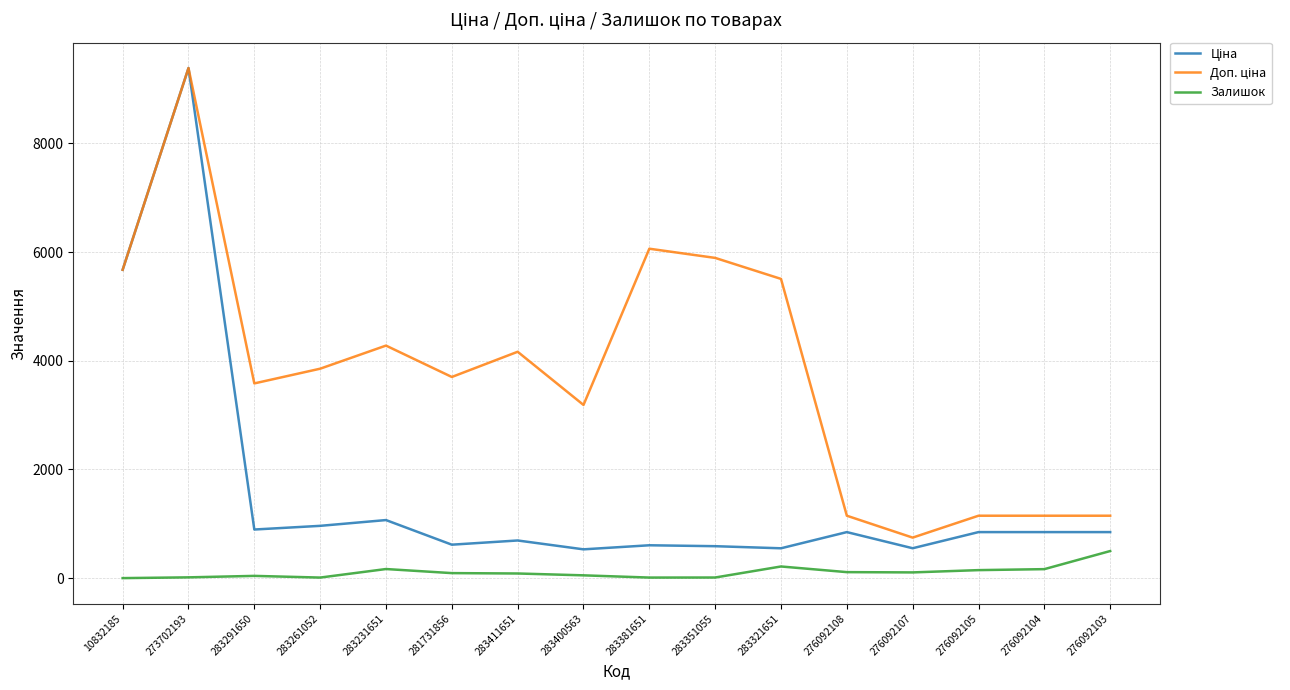

At which category is the sum across all series the highest?

273702193